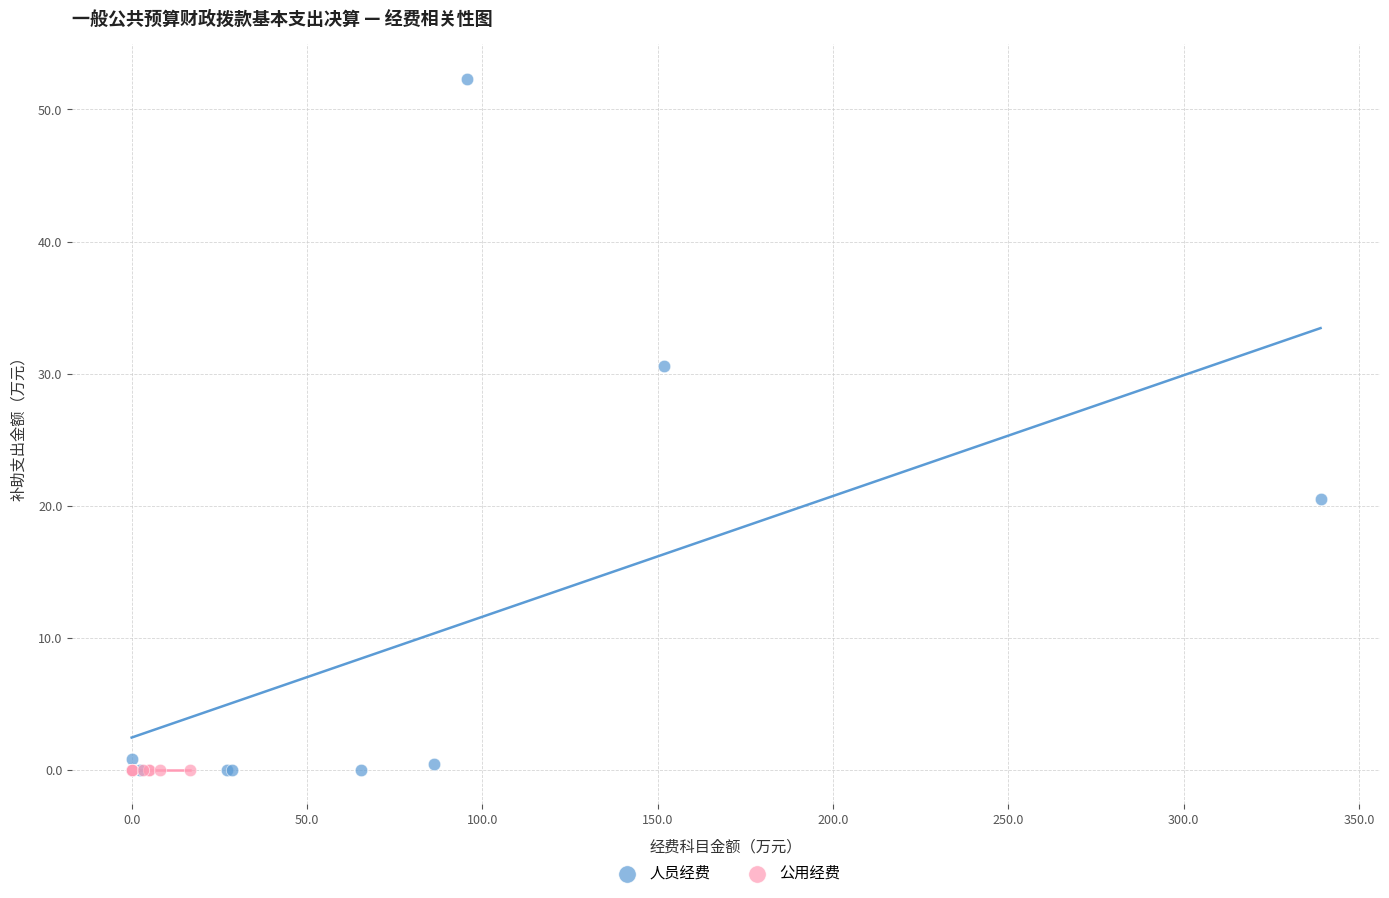

What are all the series names shown in the legend?

人员经费, 公用经费